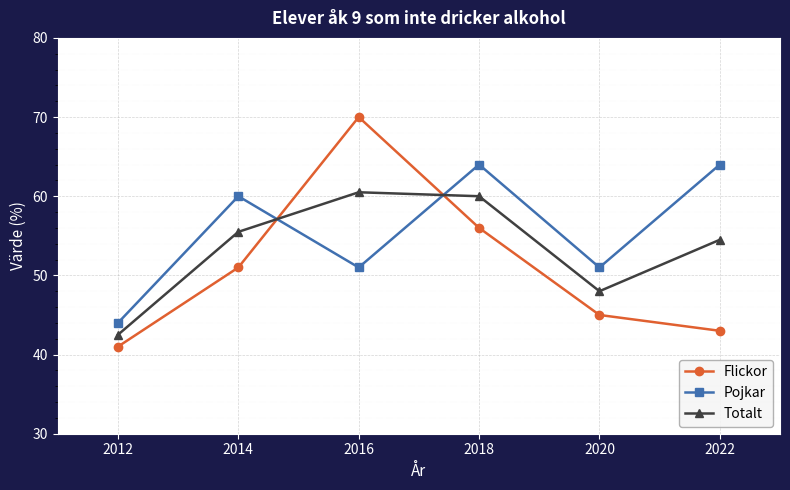

Which series has the largest total across all categories?

Pojkar